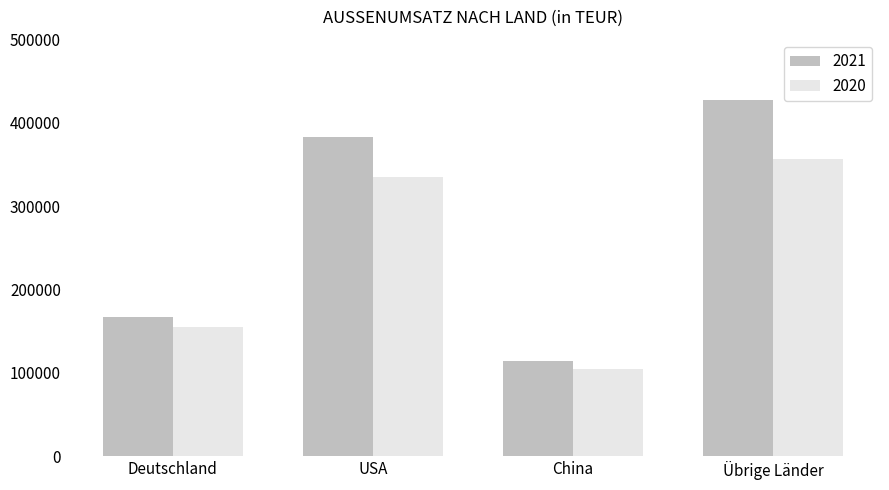

Reading right to left, what are all the values shown in this chart?

2021: Übrige Länder=427131	China=114319	USA=383416	Deutschland=167041
2020: Übrige Länder=357237	China=104103	USA=335305	Deutschland=155522